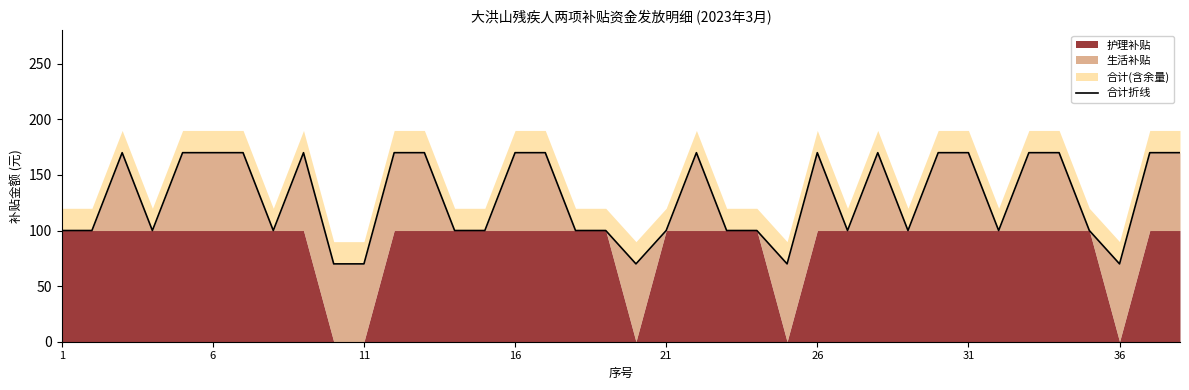

True or false: there are more than 0 points higher than both neighbors.

True